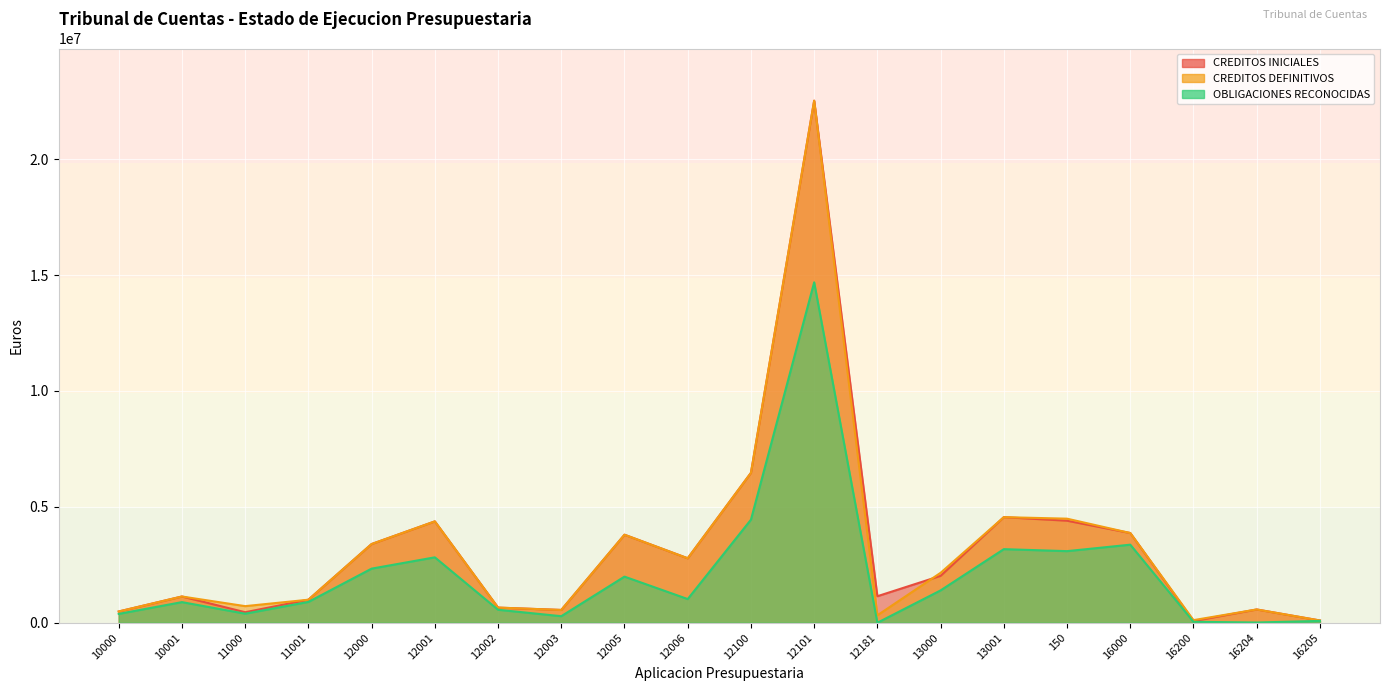

Where is OBLIGACIONES RECONOCIDAS nearest to the value 7343403?

12100